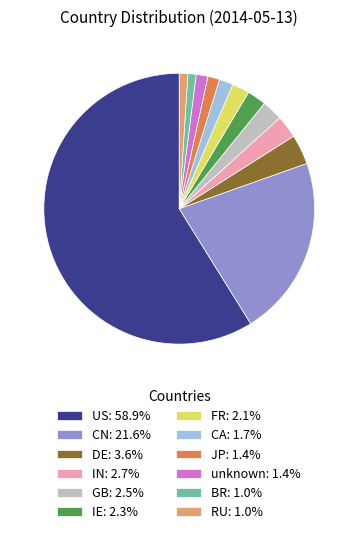

Is there a majority slice in this chart?

Yes